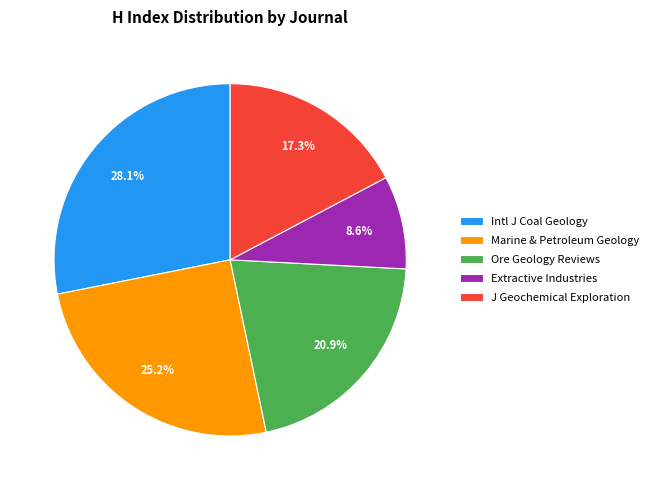

Is there a majority slice in this chart?

No